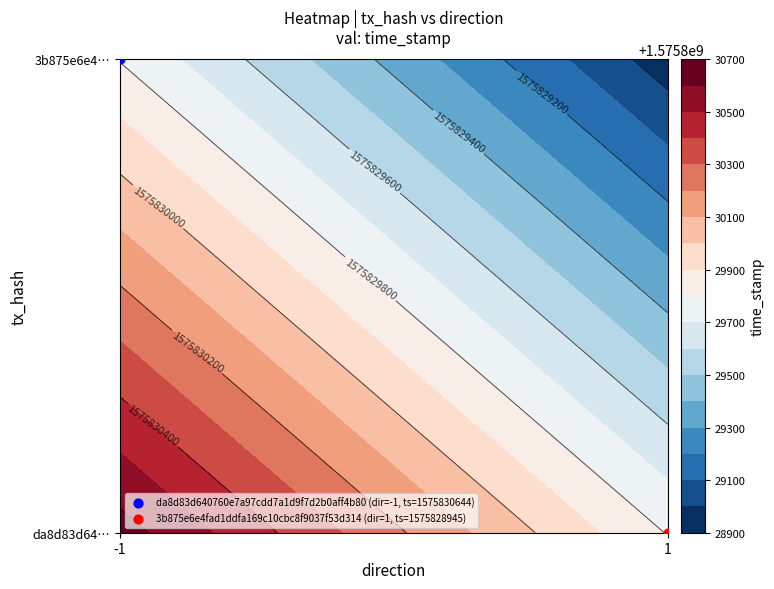

What is the approximate value of da8d83d640760e7a97cdd7a1d9f7d2b0aff4b80 at direction?

-1